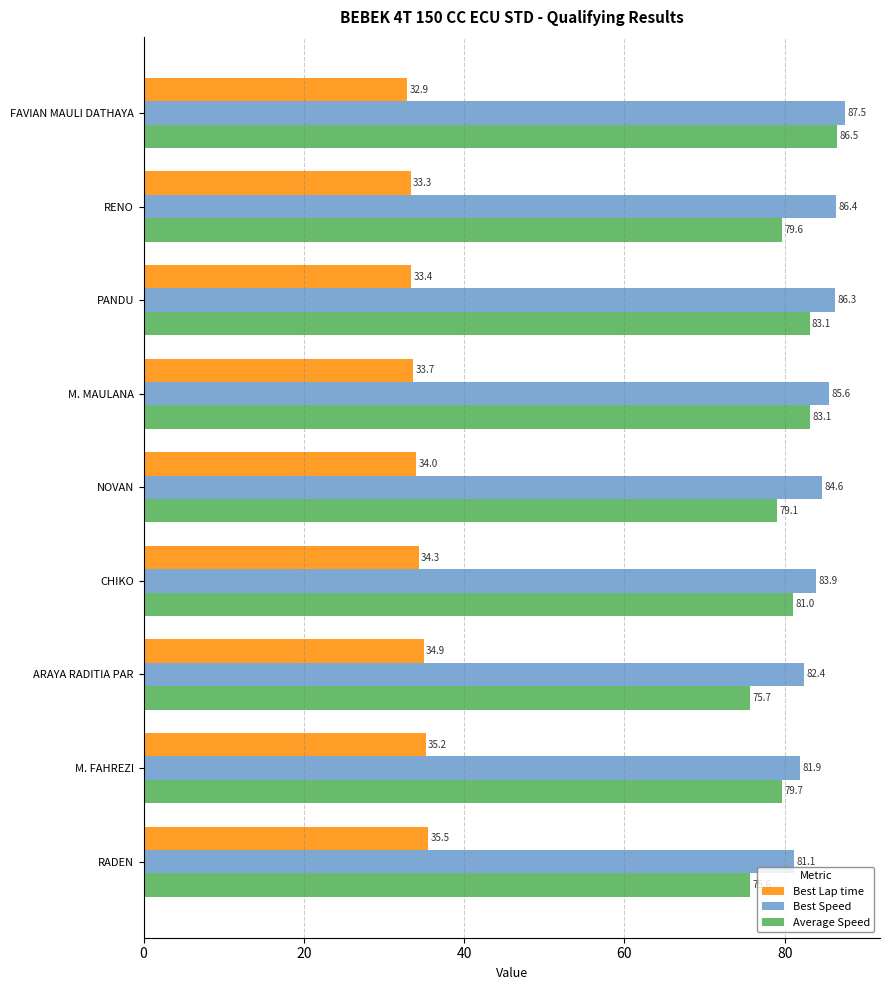

What is the average value of the Average Speed series?

80.4